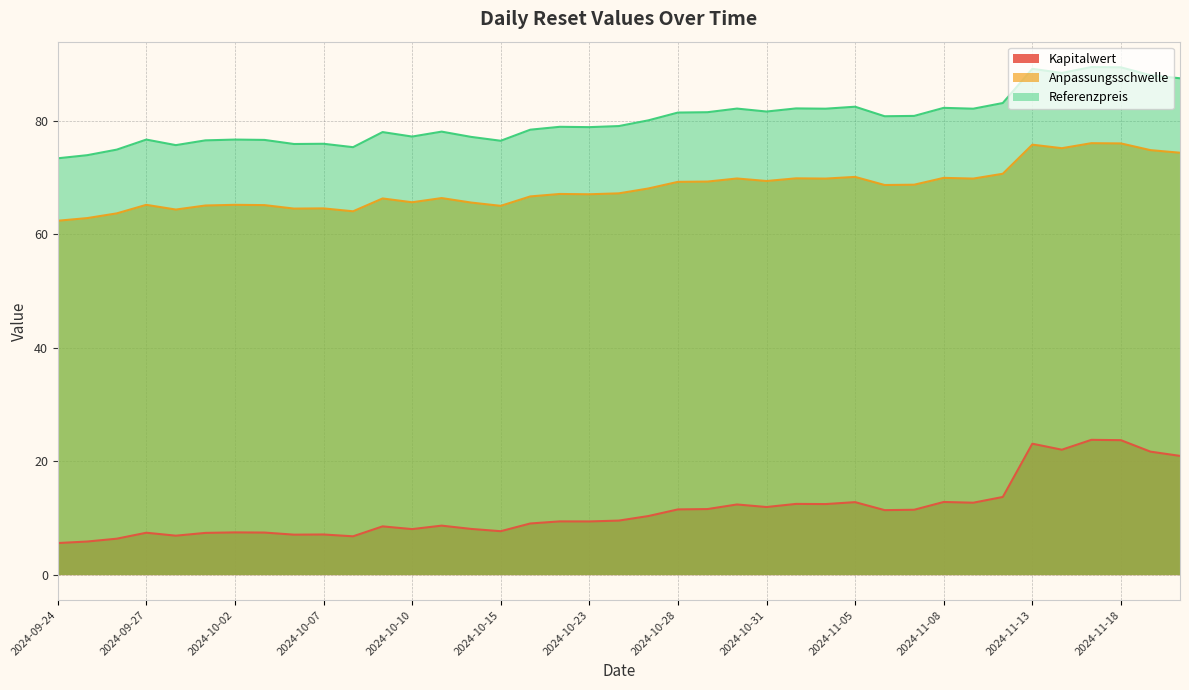

In Referenzpreis, how many points are lower than both neighbors (excluding endpoints)?

11